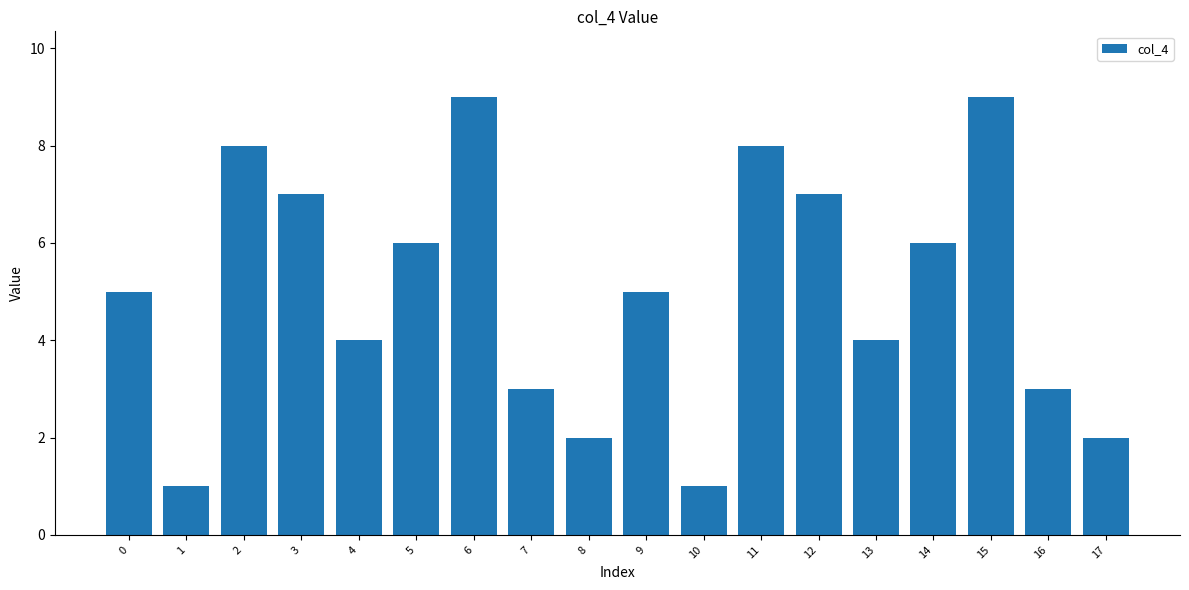

Reading left to right, transcribe all the data shown in this chart.

0=5	1=1	2=8	3=7	4=4	5=6	6=9	7=3	8=2	9=5	10=1	11=8	12=7	13=4	14=6	15=9	16=3	17=2